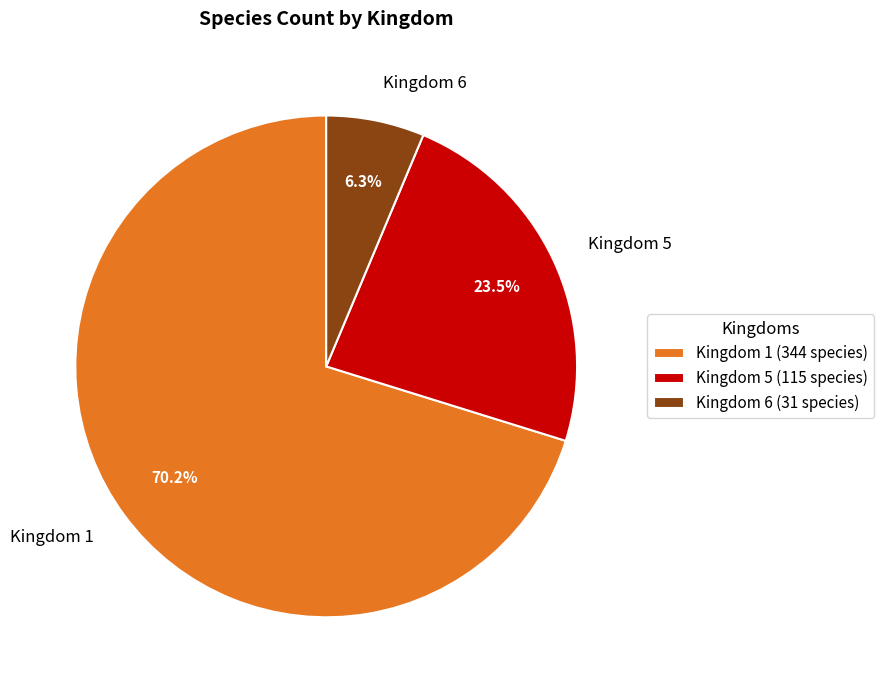

Is there any slice that represents more than half of the pie?

Yes